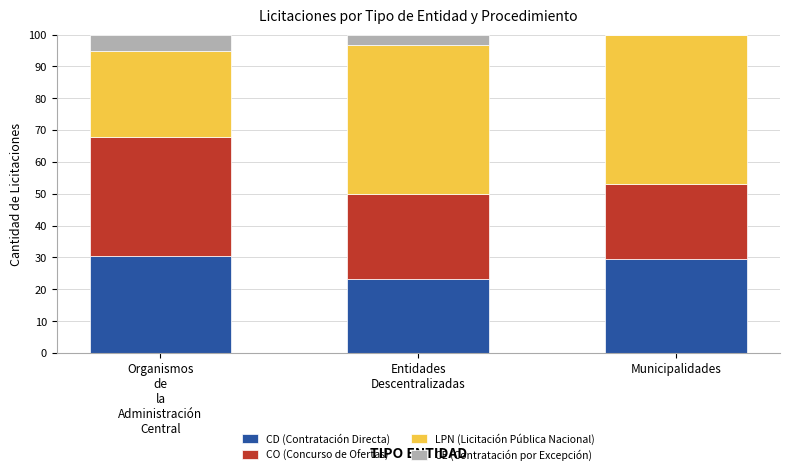

Does the chart contain stacked bars?

Yes